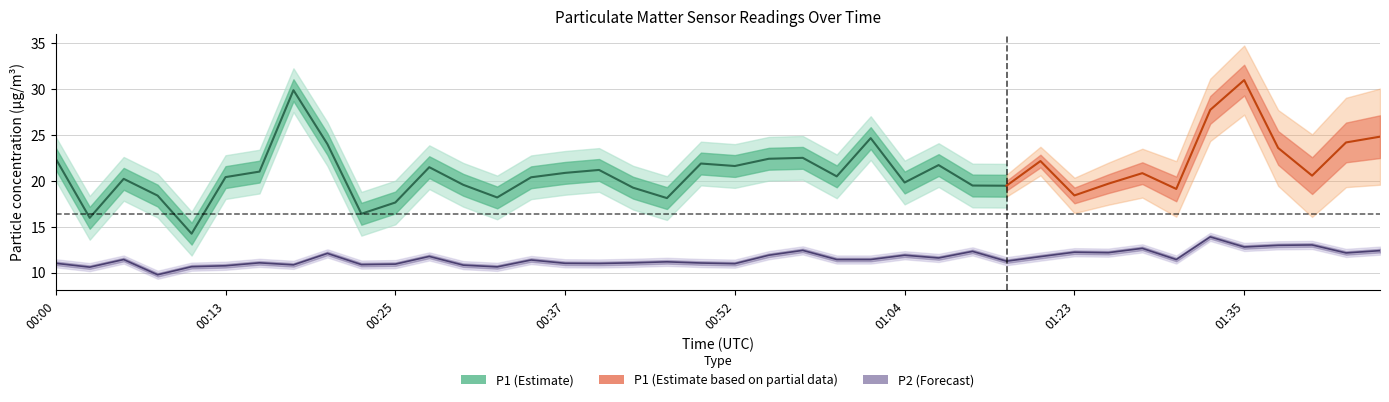

How many data points does each series have?

40